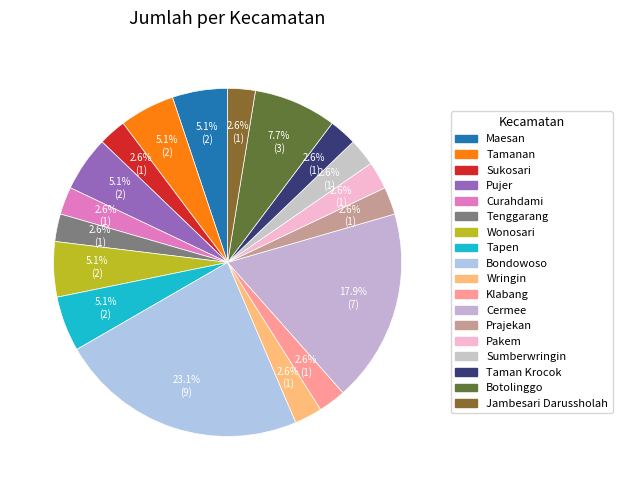

How many segments does this pie chart have?

18